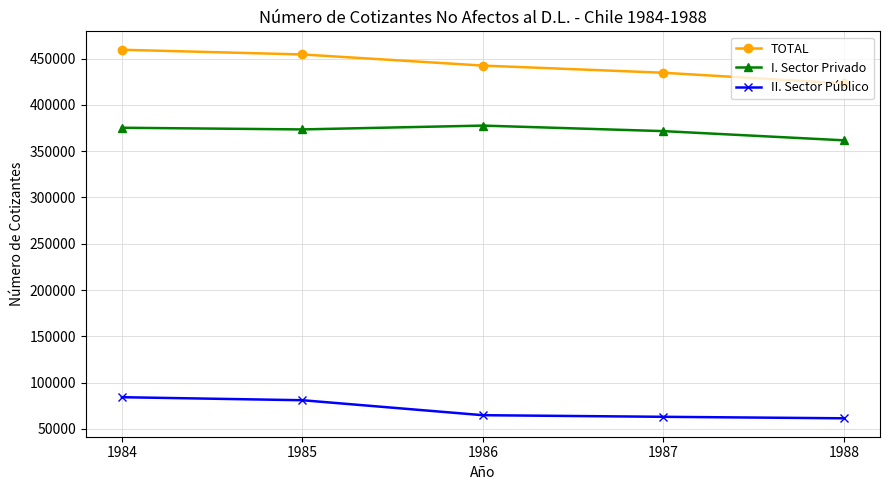

What is the value of the TOTAL point at the 2nd from the left?

454409